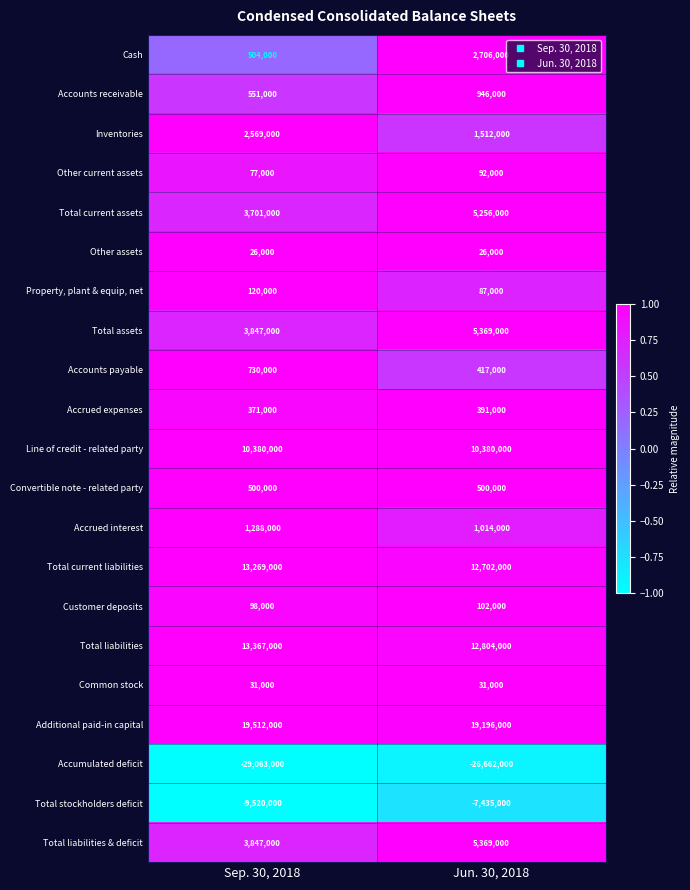

What is the spread (max minus min) of values at Sep. 30, 2018?

48575000